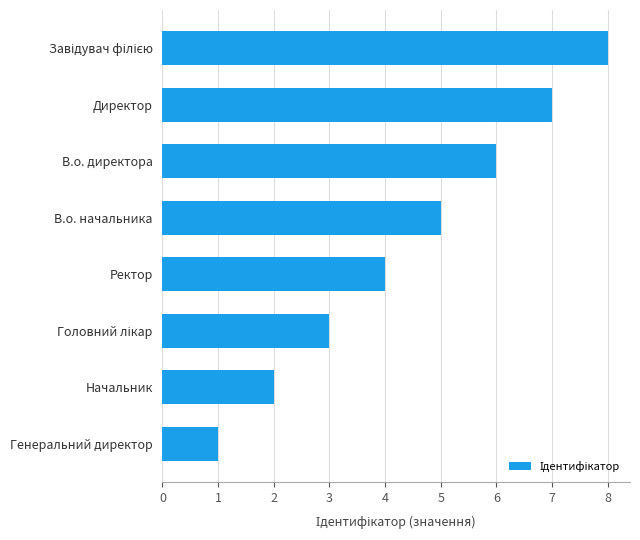

How many categories are shown in the chart?

8